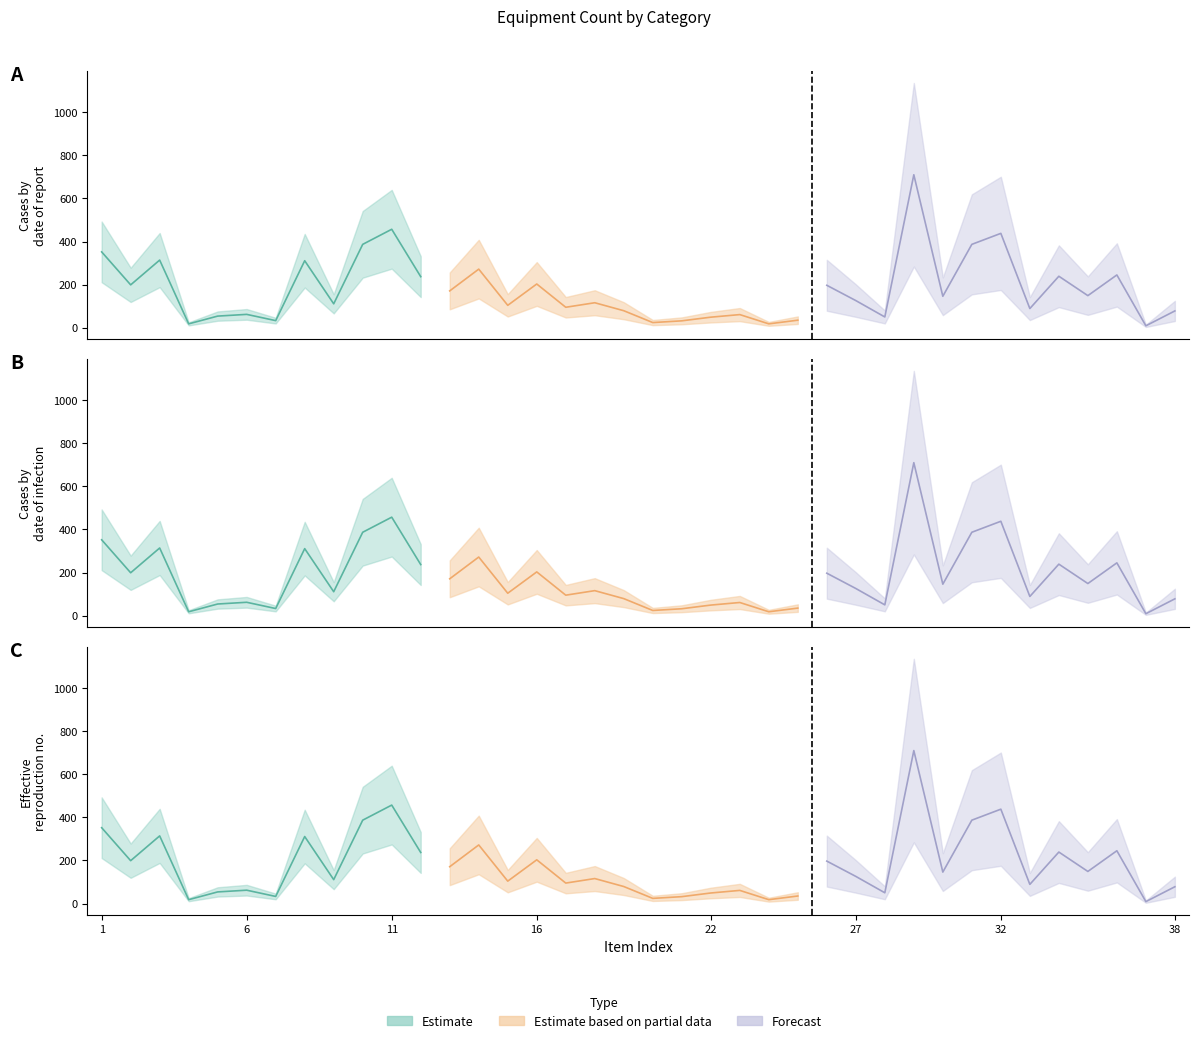

The Estimate based on partial data series shows 244 at 8. True or false?

False